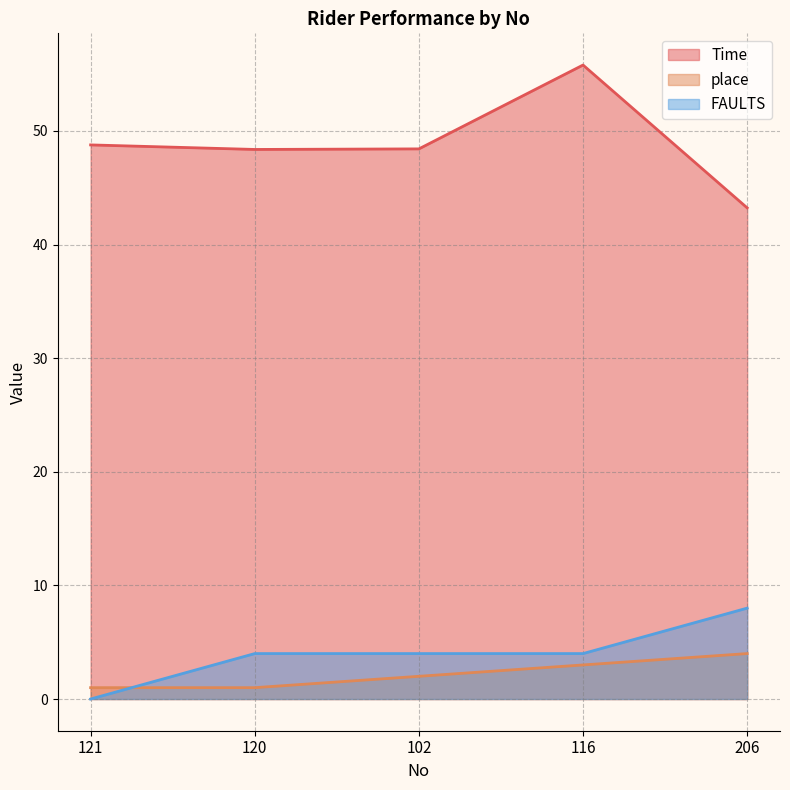

What is the difference between the maximum and minimum values in the Time series?

12.6